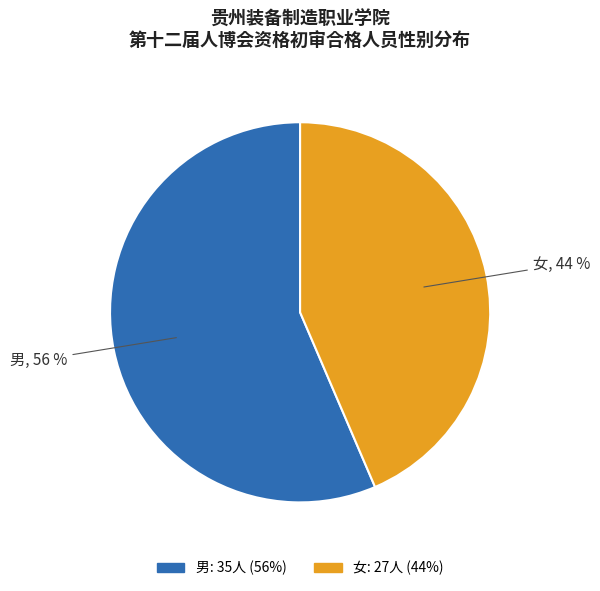

Rank the categories by value from lowest to highest.

女, 男